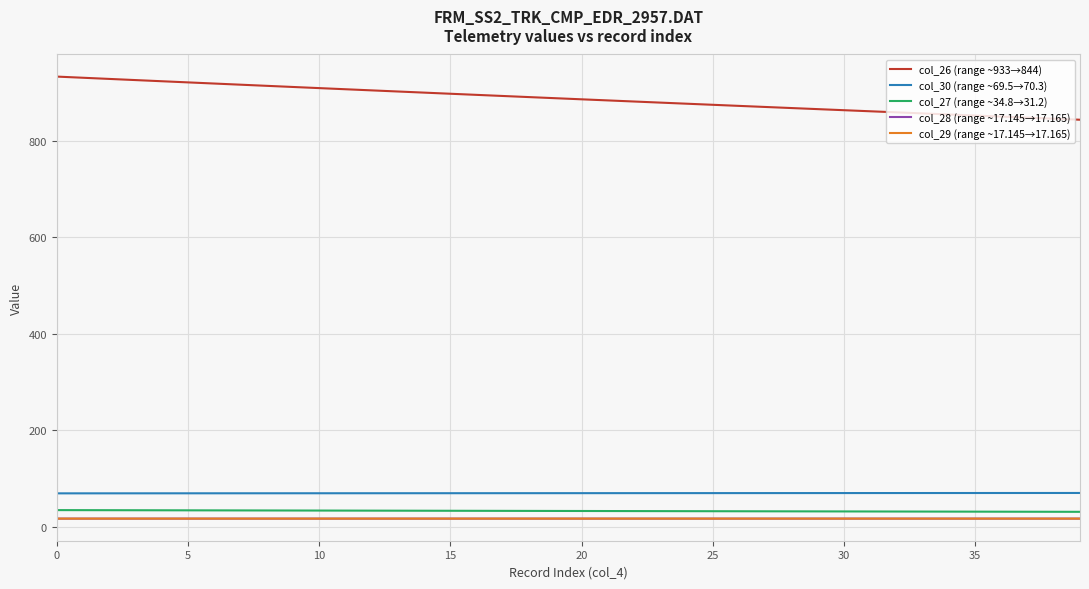

Does the chart display data point markers on the line(s)?

No